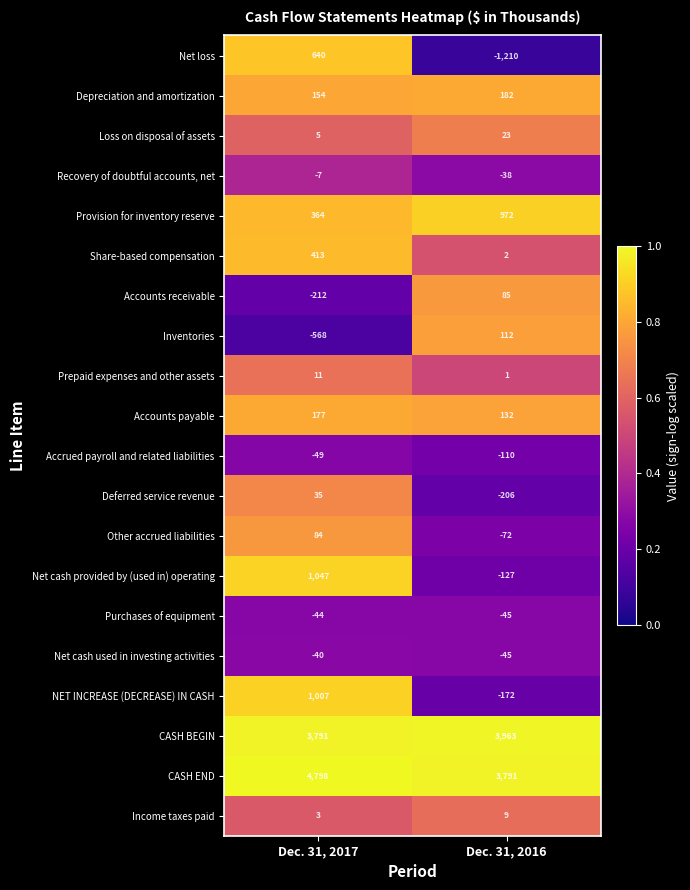

What is the total value across all series at Dec. 31, 2017?

11609